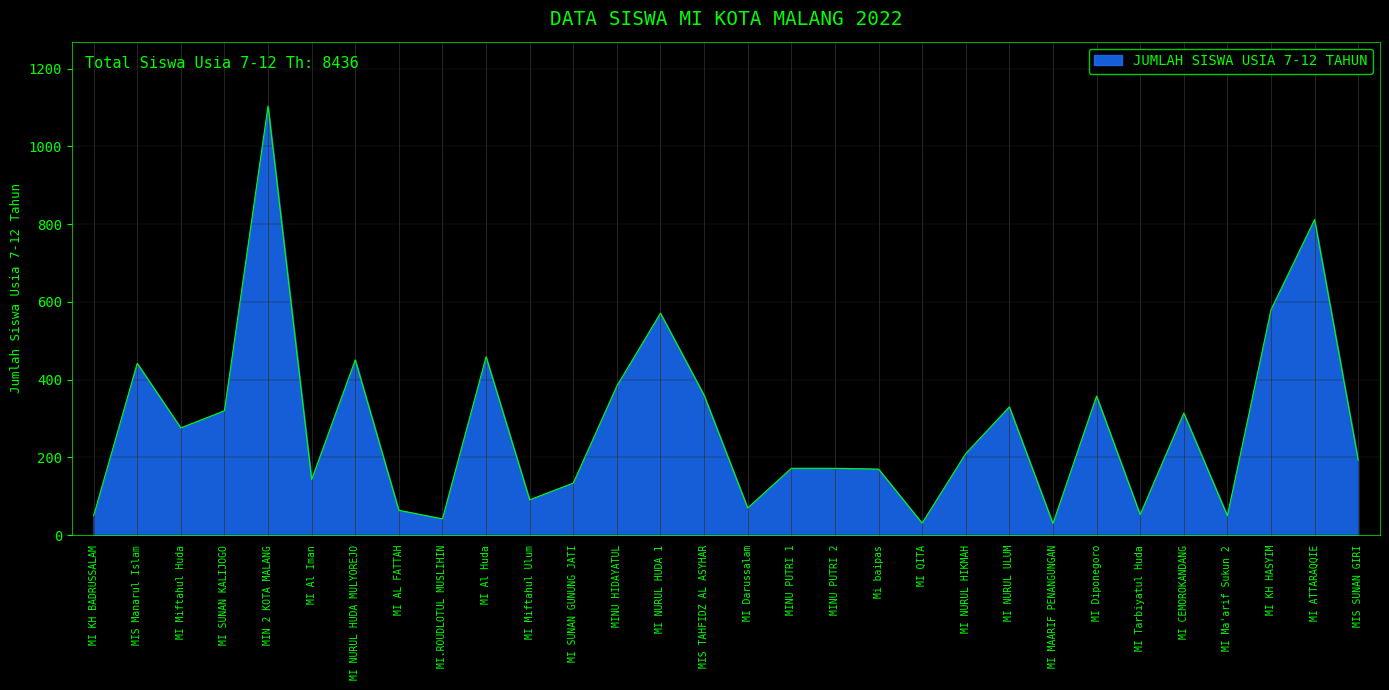

Which has a higher value, MI Miftahul Huda or MI SUNAN GUNUNG JATI?

MI Miftahul Huda